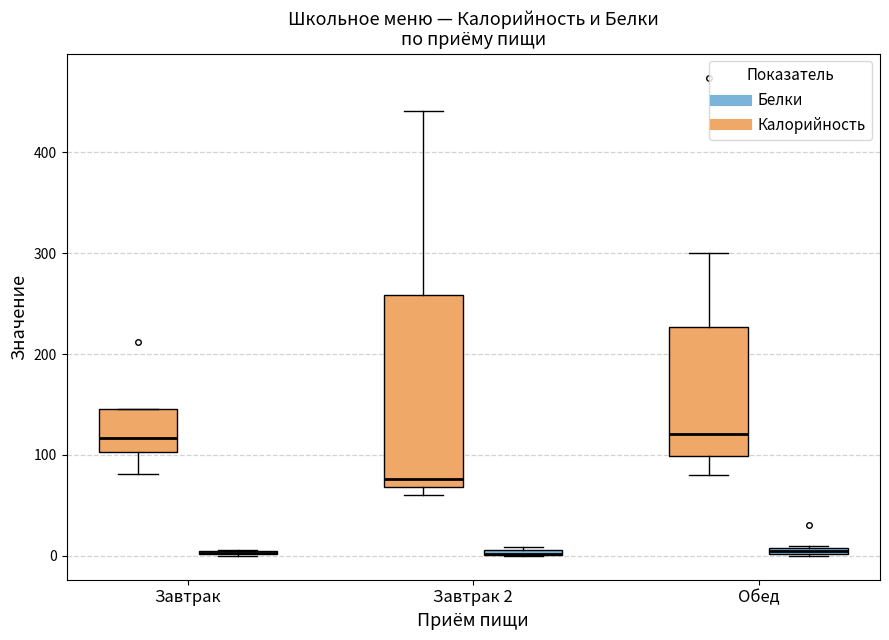

Where does the lower whisker of the box for Обед (Калорийность) end on the y-axis? The values are not printed on the chart, so give them approximately, as read against the axis.

80